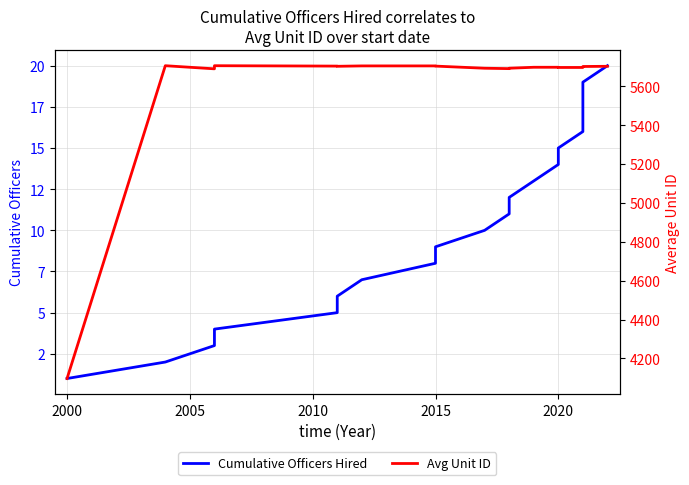

True or false: Cumulative Officers Hired has more than 2 points higher than both neighbors.

False